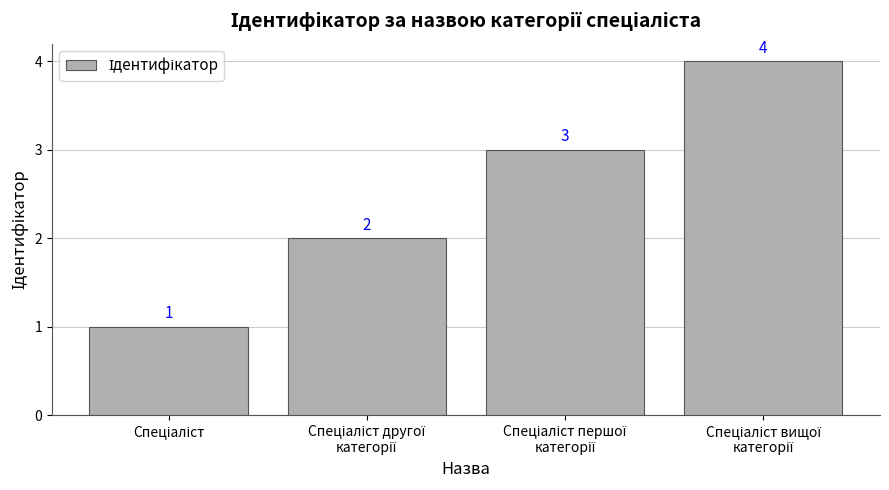

Count the values in the range 2 to 4.

3